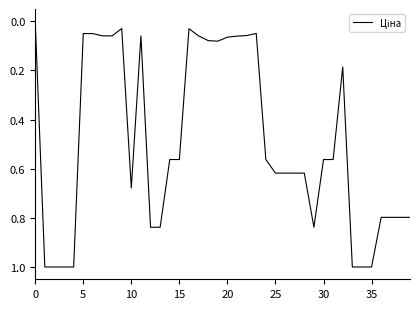

What is the difference between the maximum and minimum values?

1.0